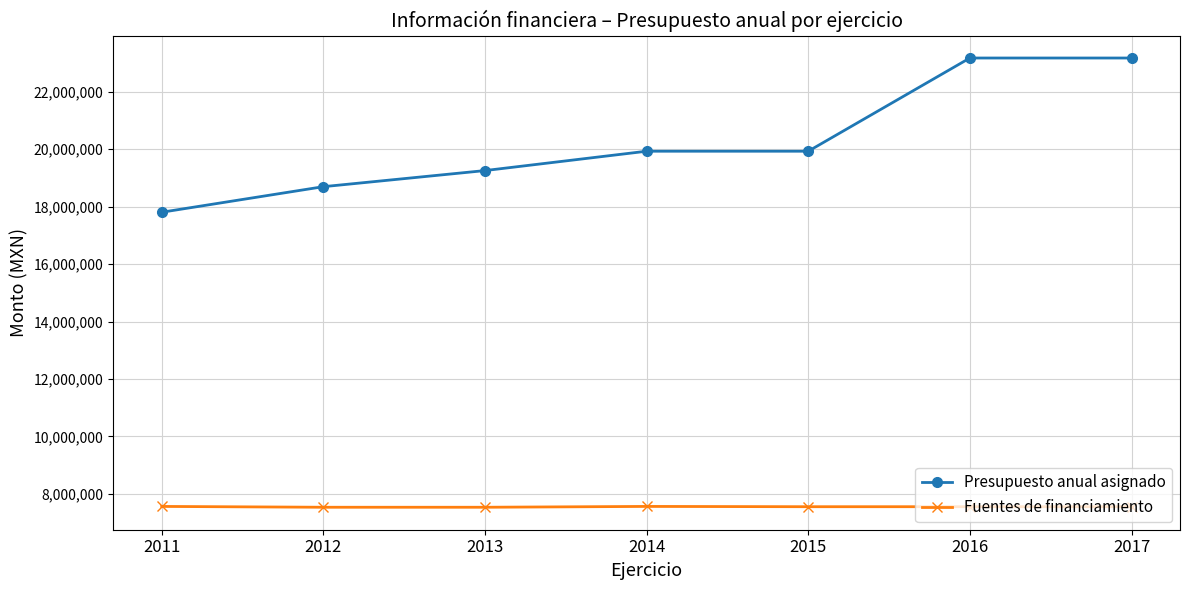

Rank the series by their maximum value, from highest to lowest.

Presupuesto anual asignado, Fuentes de financiamiento